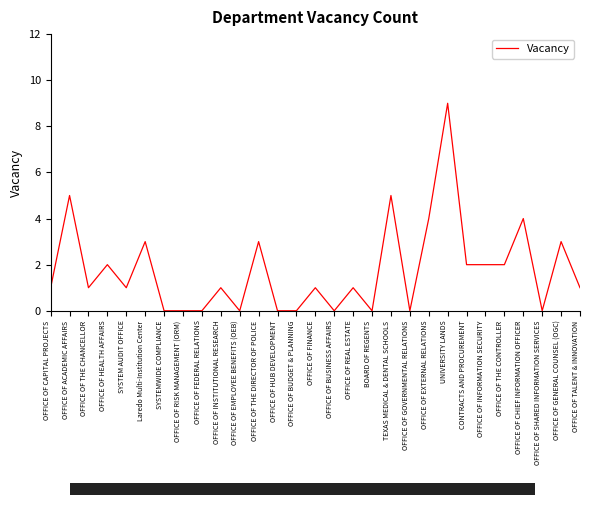

Reading right to left, extract all data points from this chart.

OFFICE OF TALENT & INNOVATION=1	OFFICE OF GENERAL COUNSEL (OGC)=3	OFFICE OF SHARED INFORMATION SERVICES=0	OFFICE OF CHIEF INFORMATION OFFICER=4	OFFICE OF THE CONTROLLER=2	OFFICE OF INFORMATION SECURITY=2	CONTRACTS AND PROCUREMENT=2	UNIVERSITY LANDS=9	OFFICE OF EXTERNAL RELATIONS=4	OFFICE OF GOVERNMENTAL RELATIONS=0	TEXAS MEDICAL & DENTAL SCHOOLS=5	BOARD OF REGENTS=0	OFFICE OF REAL ESTATE=1	OFFICE OF BUSINESS AFFAIRS=0	OFFICE OF FINANCE=1	OFFICE OF BUDGET & PLANNING=0	OFFICE OF HUB DEVELOPMENT=0	OFFICE OF THE DIRECTOR OF POLICE=3	OFFICE OF EMPLOYEE BENEFITS (OEB)=0	OFFICE OF INSTITUTIONAL RESEARCH=1	OFFICE OF FEDERAL RELATIONS=0	OFFICE OF RISK MANAGEMENT (ORM)=0	SYSTEMWIDE COMPLIANCE=0	Laredo Multi-Institution Center=3	SYSTEM AUDIT OFFICE=1	OFFICE OF HEALTH AFFAIRS=2	OFFICE OF THE CHANCELLOR=1	OFFICE OF ACADEMIC AFFAIRS=5	OFFICE OF CAPITAL PROJECTS=1